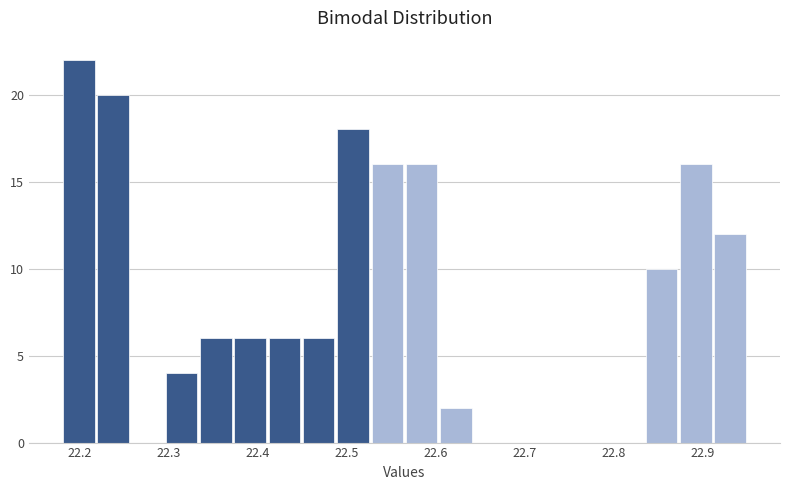

Read against the x-axis, roughly where is the centre of the tallest bar?

22.20